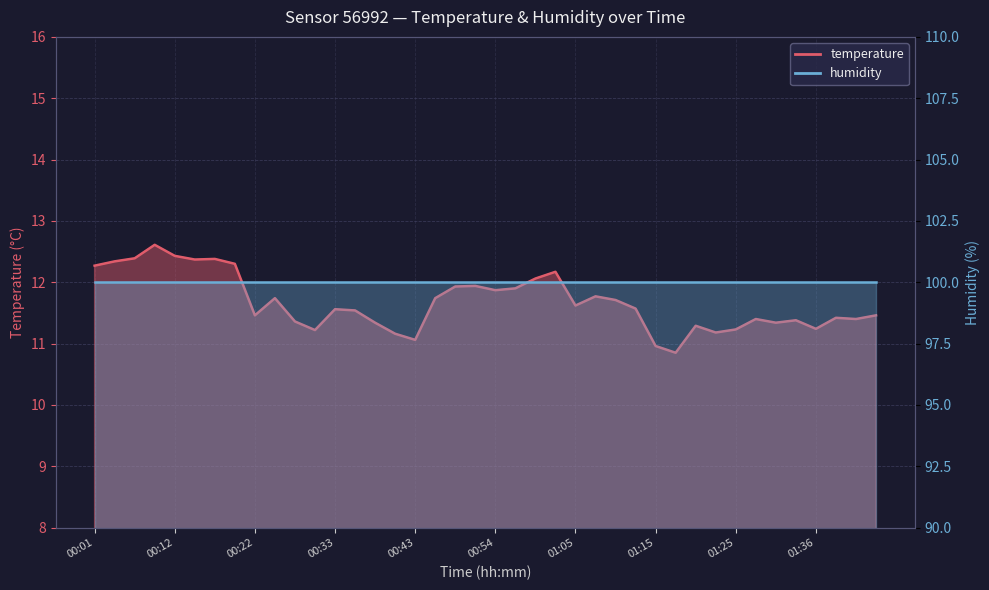

What is the average value?

11.7